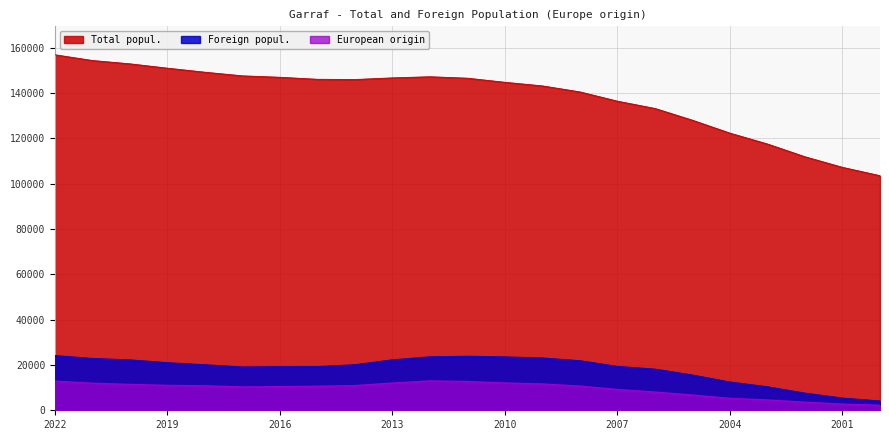

Reading left to right, what are all the values shown in this chart?

Total popul.: 156794	154264	152801	150887	149103	147504	146876	145983	145886	146609	147107	146469	144657	143066	140412	136328	133117	127928	122229	117436	111816	107147	103467
Foreign popul.: 24077	22806	22168	20945	20025	19040	19182	19216	20049	22214	23534	23786	23490	23019	21812	19299	18101	15503	12414	10325	7512	5323	4053
European origin: 12849	11941	11414	10996	10808	10296	10442	10612	10902	12018	12966	12693	12047	11614	10676	9181	8051	6723	5265	4558	3559	2736	2198